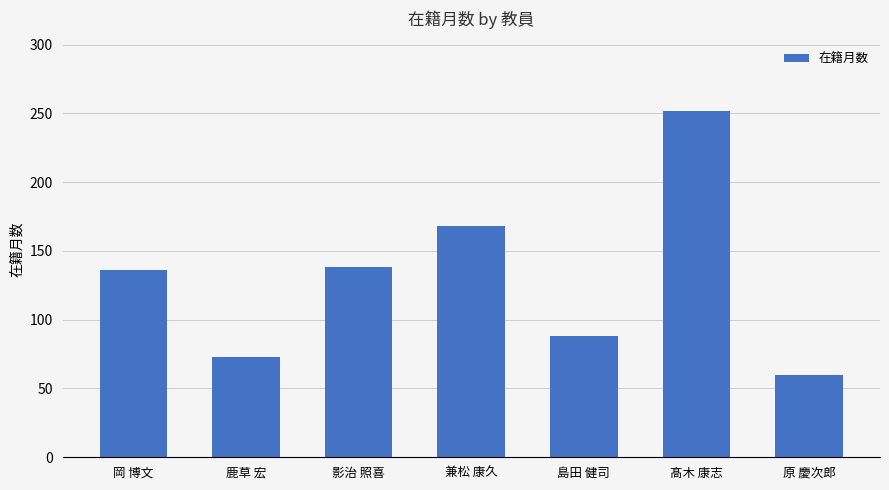

Which label corresponds to the largest value in the chart?

髙木 康志